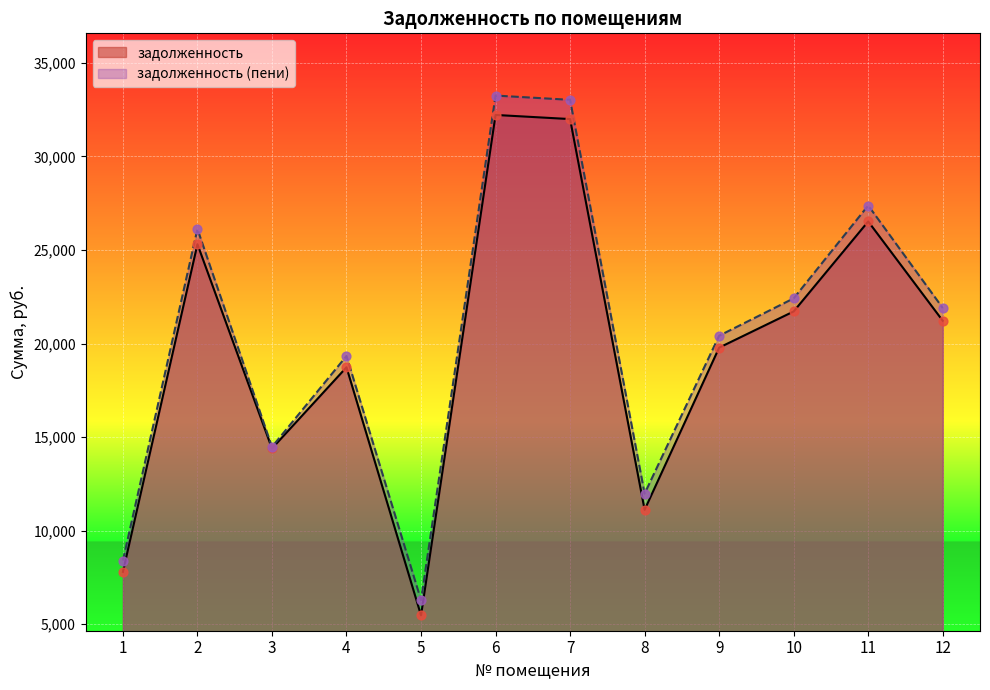

Which series has the largest Y range (max minus min)?

задолженность (пени)